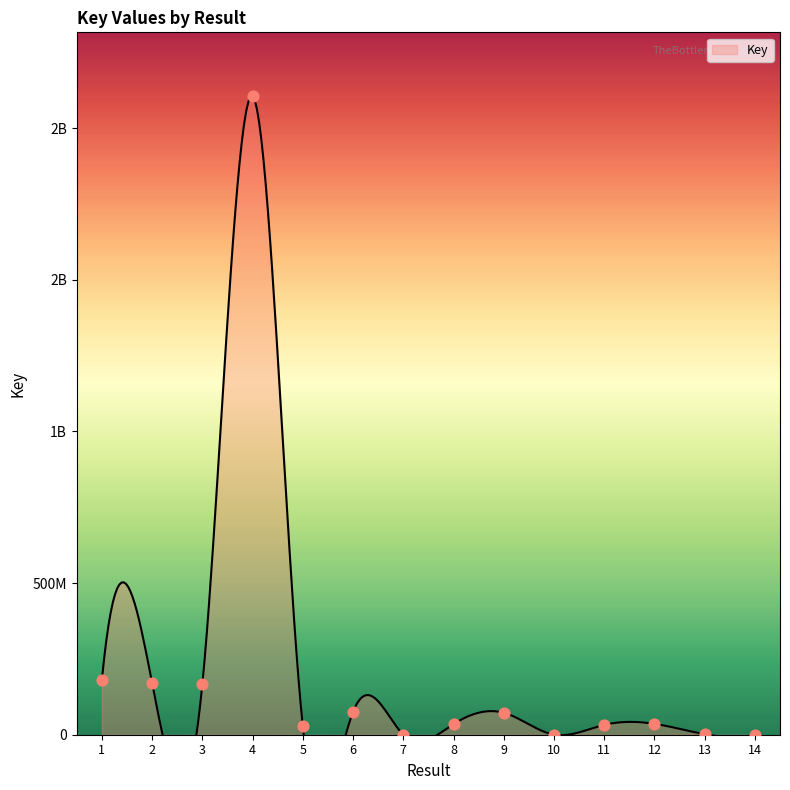

Between 5 and 13, which is larger?

5